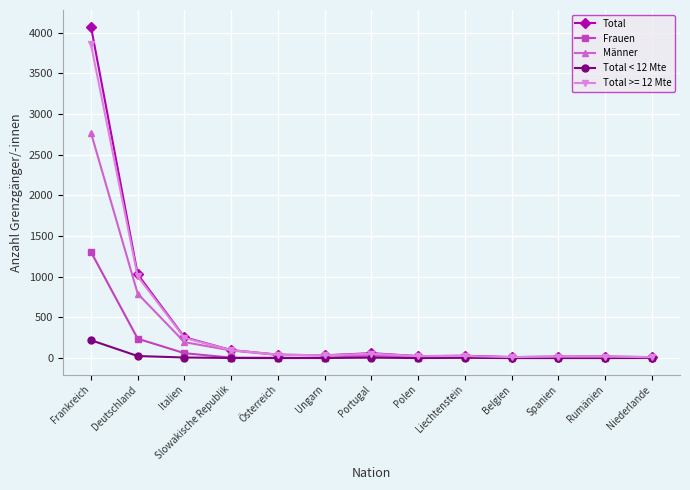

What is the total value across all series at Deutschland?

3090